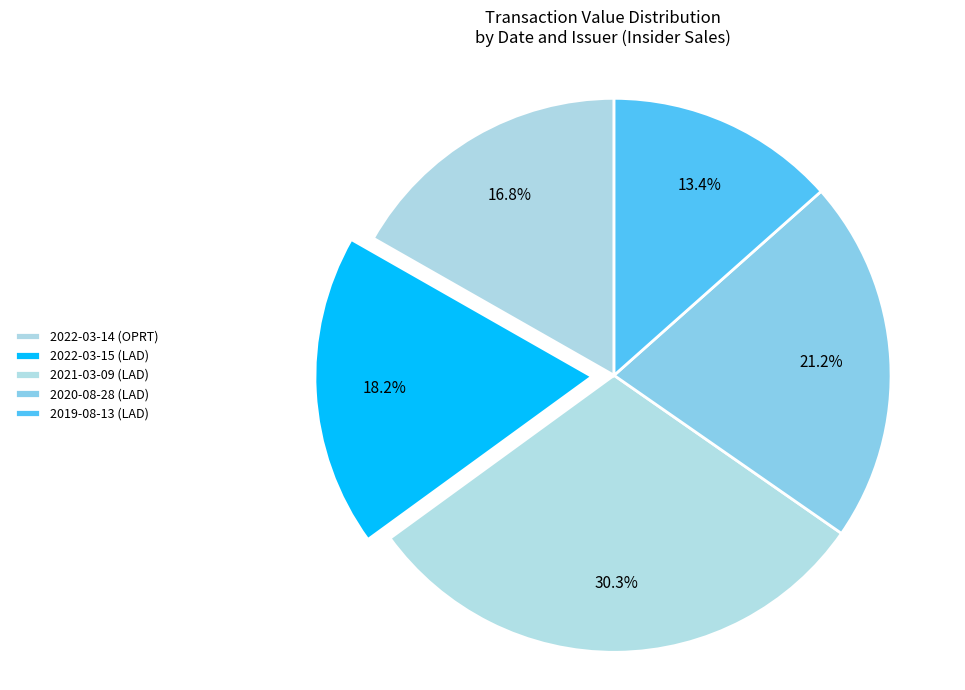

How many slices are in this pie chart?

5